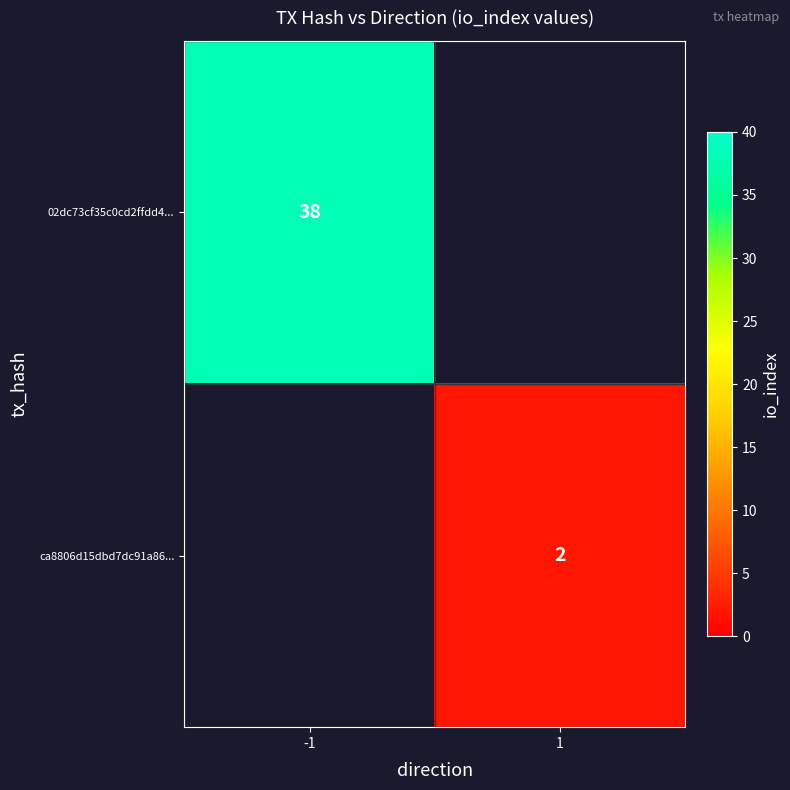

True or false: 02dc73cf35c0cd2ffdd4... has a value of 38 at -1.

True